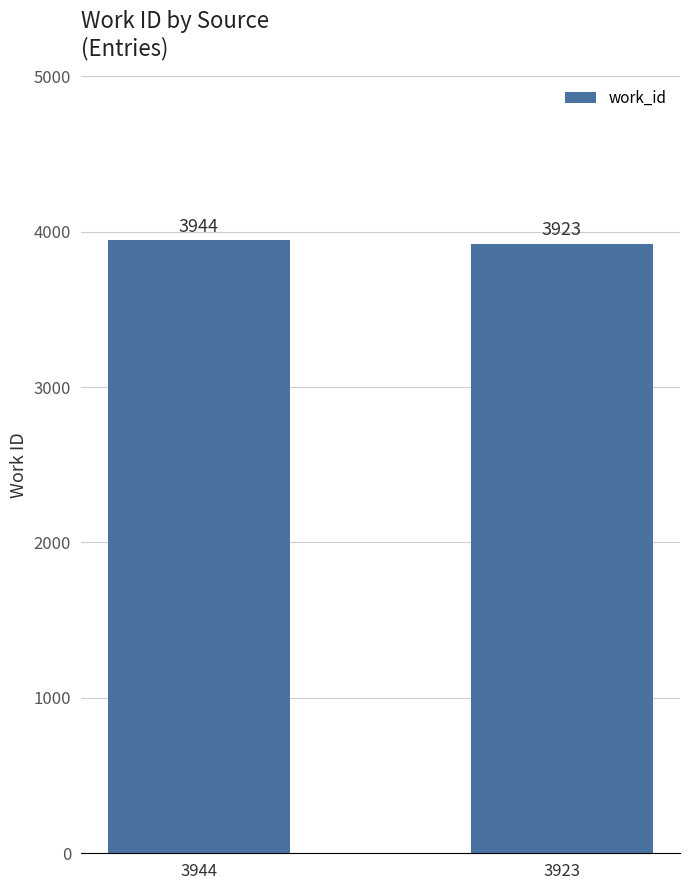

Count the values in the range 3923 to 3944.

2